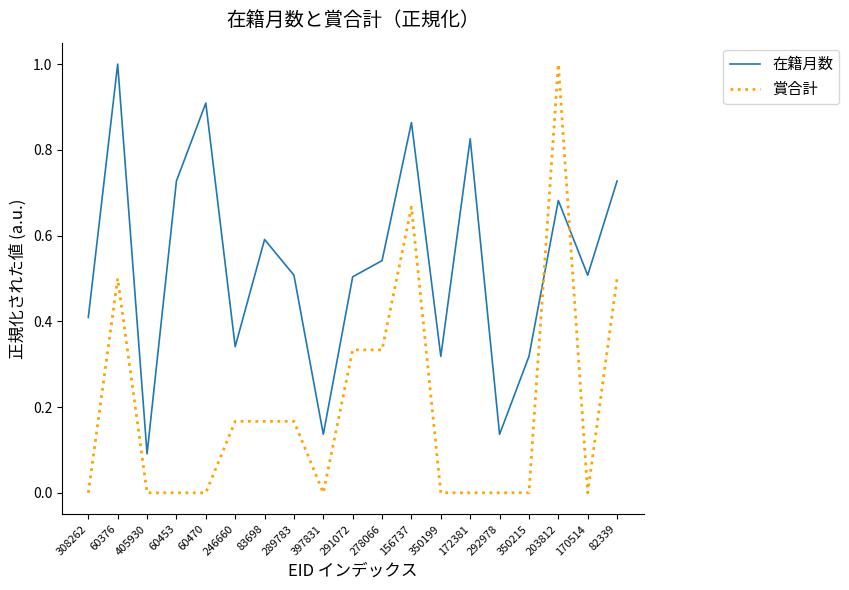

What are all the series names shown in the legend?

在籍月数, 賞合計